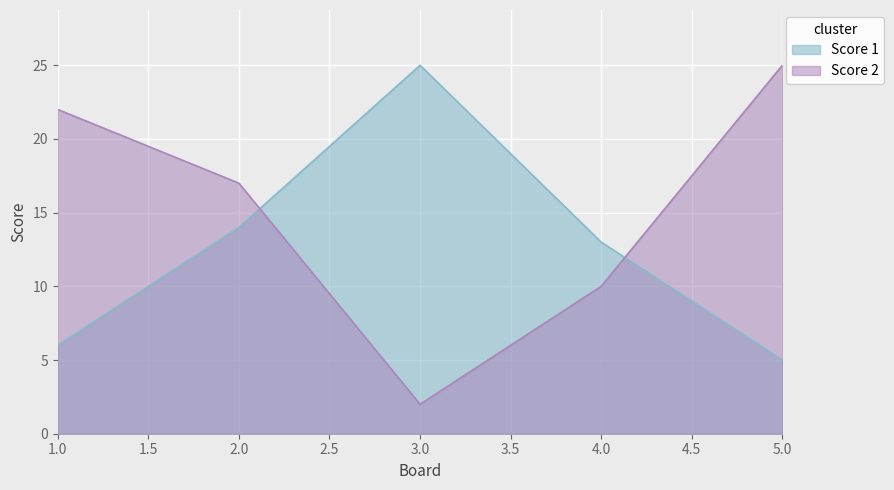

Rank the series by their average value, from highest to lowest.

Score 2, Score 1